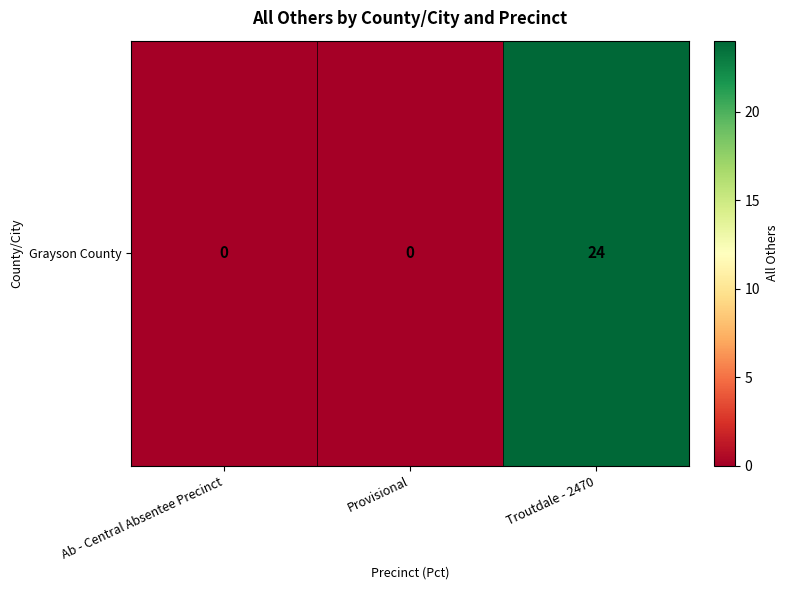

What is the change in value from Provisional to Troutdale - 2470?

+24